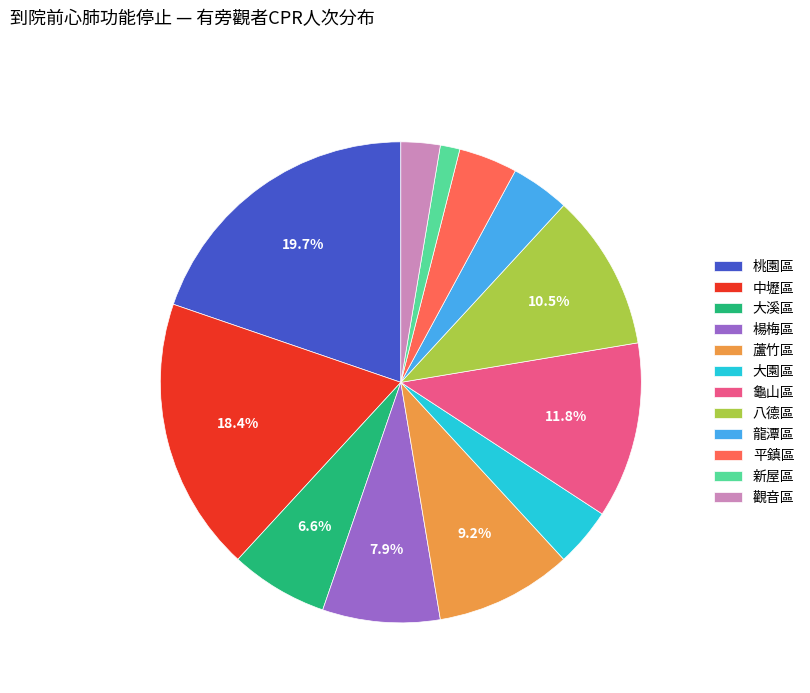

Count the number of slices in the pie.

12